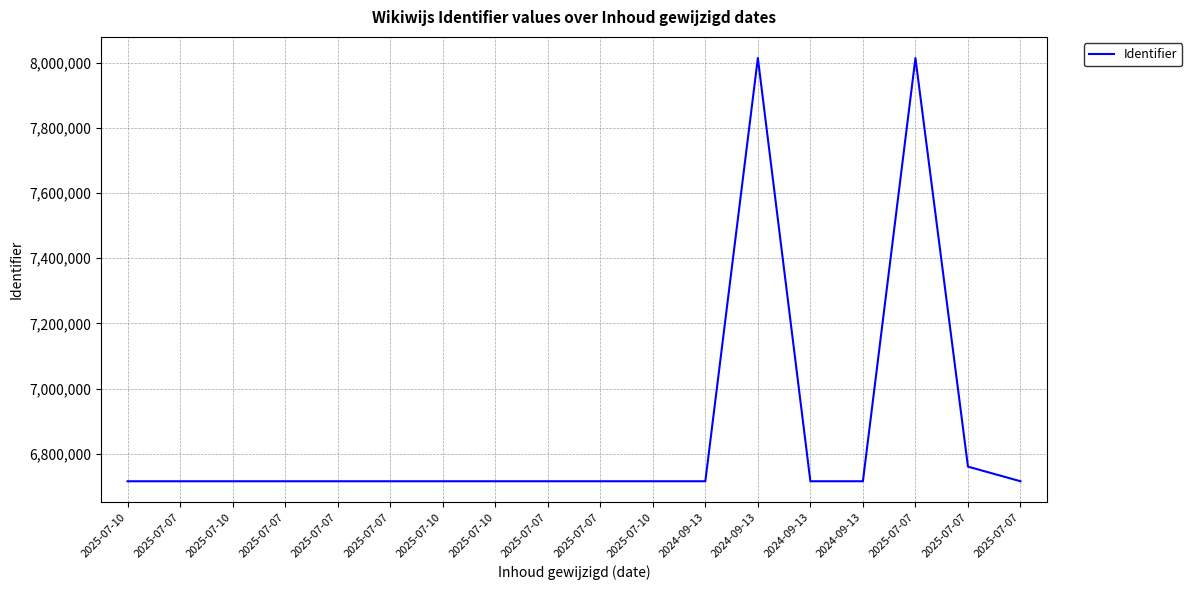

The chart shows a value of 6715733 at 2025-07-07. True or false?

True